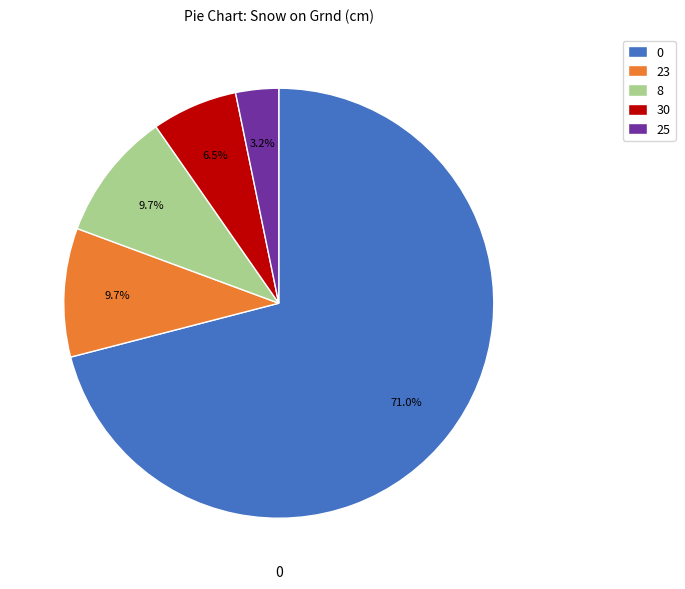

Is there any slice that represents more than half of the pie?

Yes